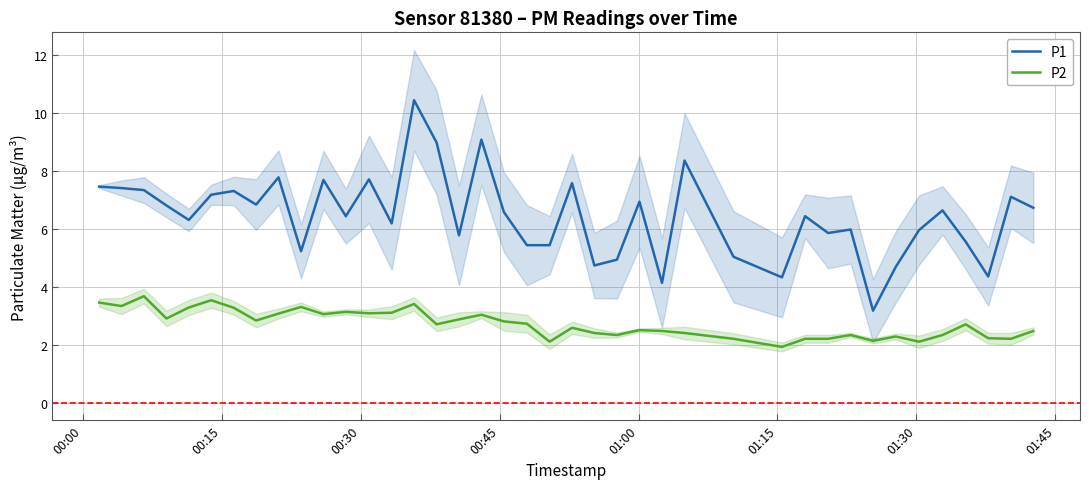

Is this an area chart (filled region under the line)?

No